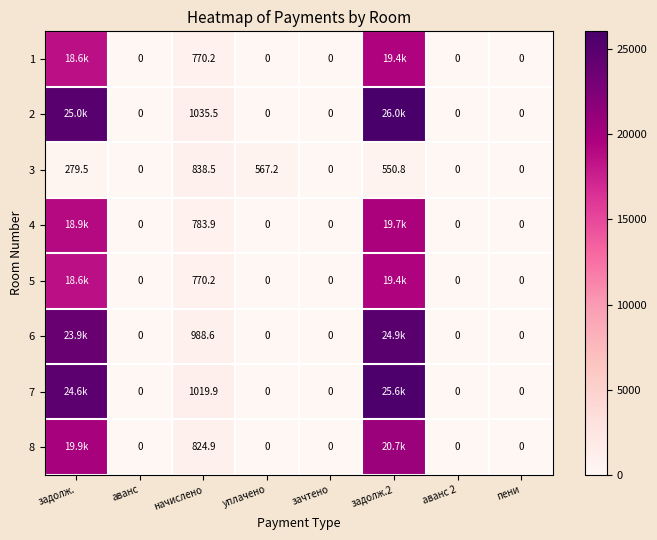

Where is 3 nearest to the value 419?

задолж.2